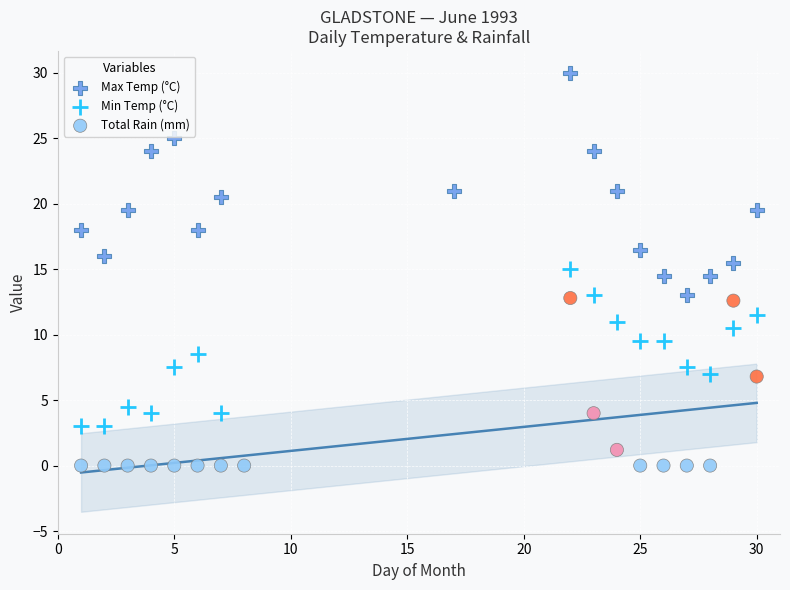

Which series reaches the minimum Y coordinate?

Total Rain (mm)